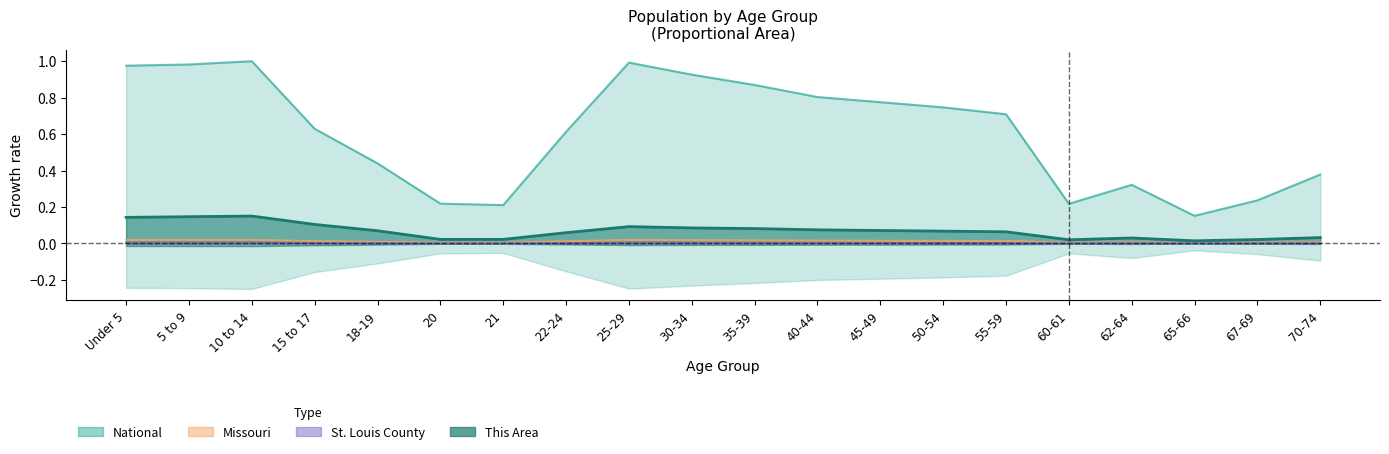

Reading left to right, what are all the values shown in this chart?

This Area: Under 5=0.1	5 to 9=0.1	10 to 14=0.1	15 to 17=0.1	18-19=0.1	20=0.0	21=0.0	22-24=0.1	25-29=0.1	30-34=0.1	35-39=0.1	40-44=0.1	45-49=0.1	50-54=0.1	55-59=0.1	60-61=0.0	62-64=0.0	65-66=0.0	67-69=0.0	70-74=0.0
St. Louis County: Under 5=0.0	5 to 9=0.0	10 to 14=0.0	15 to 17=0.0	18-19=0.0	20=0.0	21=0.0	22-24=0.0	25-29=0.0	30-34=0.0	35-39=0.0	40-44=0.0	45-49=0.0	50-54=0.0	55-59=0.0	60-61=0.0	62-64=0.0	65-66=0.0	67-69=0.0	70-74=0.0
Missouri: Under 5=0.0	5 to 9=0.0	10 to 14=0.0	15 to 17=0.0	18-19=0.0	20=0.0	21=0.0	22-24=0.0	25-29=0.0	30-34=0.0	35-39=0.0	40-44=0.0	45-49=0.0	50-54=0.0	55-59=0.0	60-61=0.0	62-64=0.0	65-66=0.0	67-69=0.0	70-74=0.0
National: Under 5=1.0	5 to 9=1.0	10 to 14=1.0	15 to 17=0.6	18-19=0.4	20=0.2	21=0.2	22-24=0.6	25-29=1.0	30-34=0.9	35-39=0.9	40-44=0.8	45-49=0.8	50-54=0.7	55-59=0.7	60-61=0.2	62-64=0.3	65-66=0.2	67-69=0.2	70-74=0.4